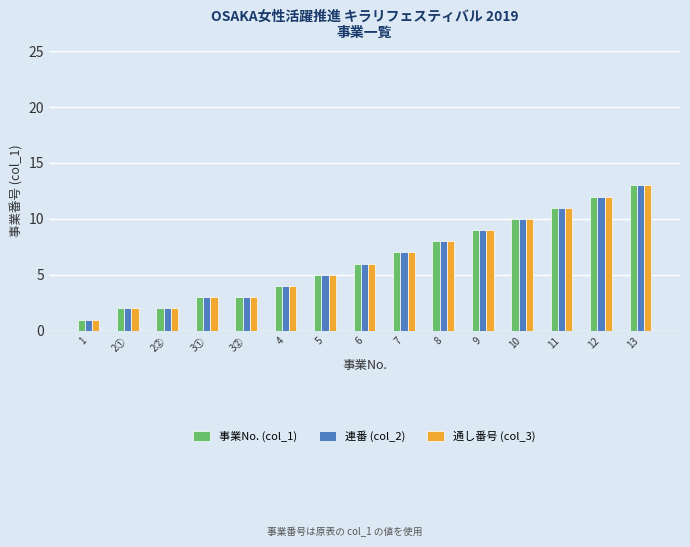

What is the minimum value for 事業No. (col_1)?

1